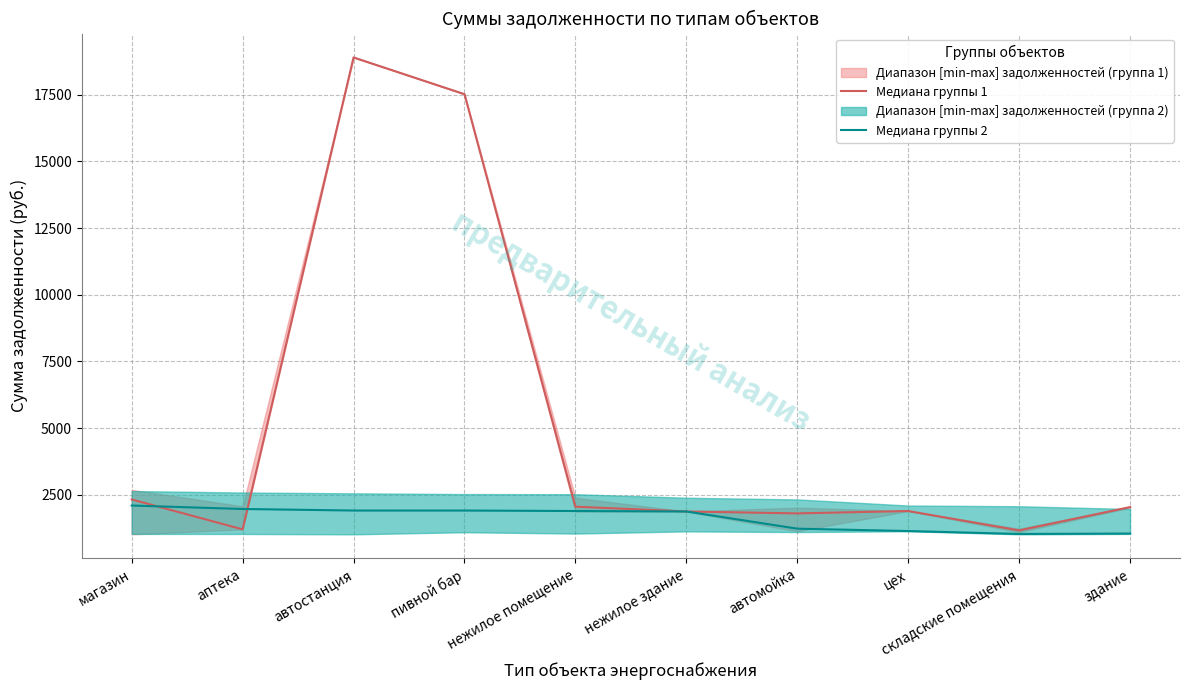

What position from the right is здание?

1